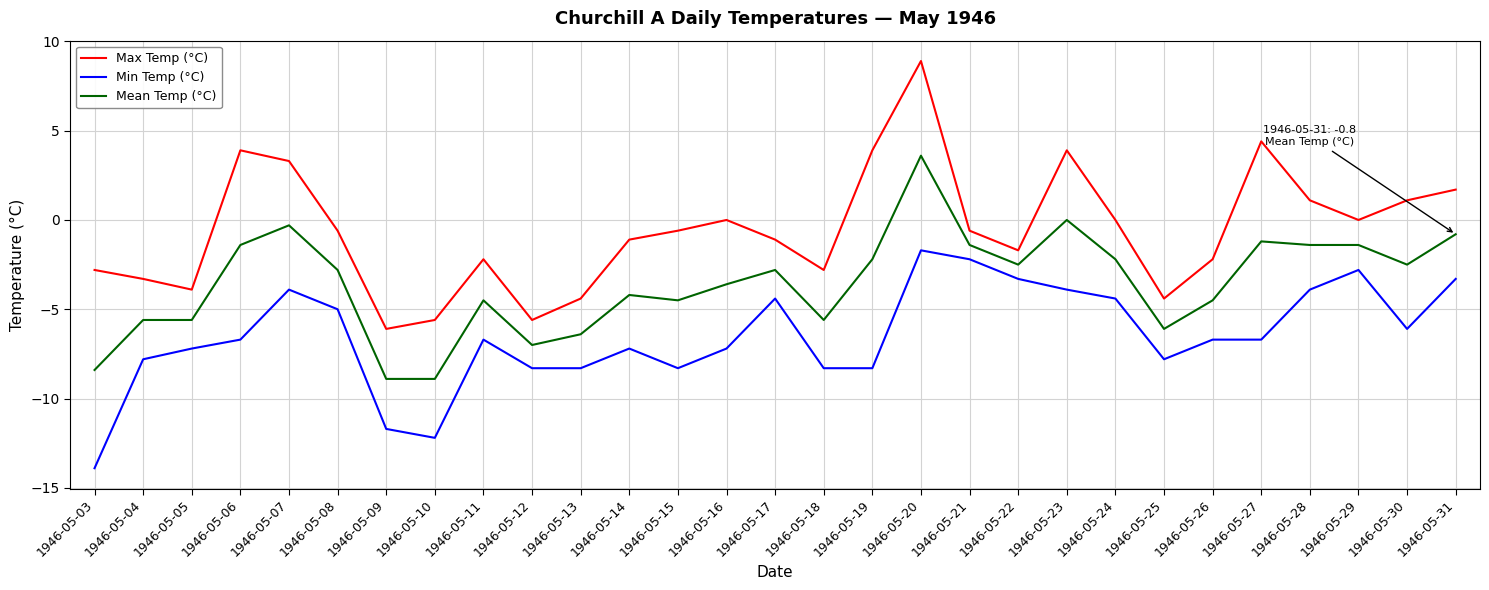

Does the chart have visible grid lines?

Yes